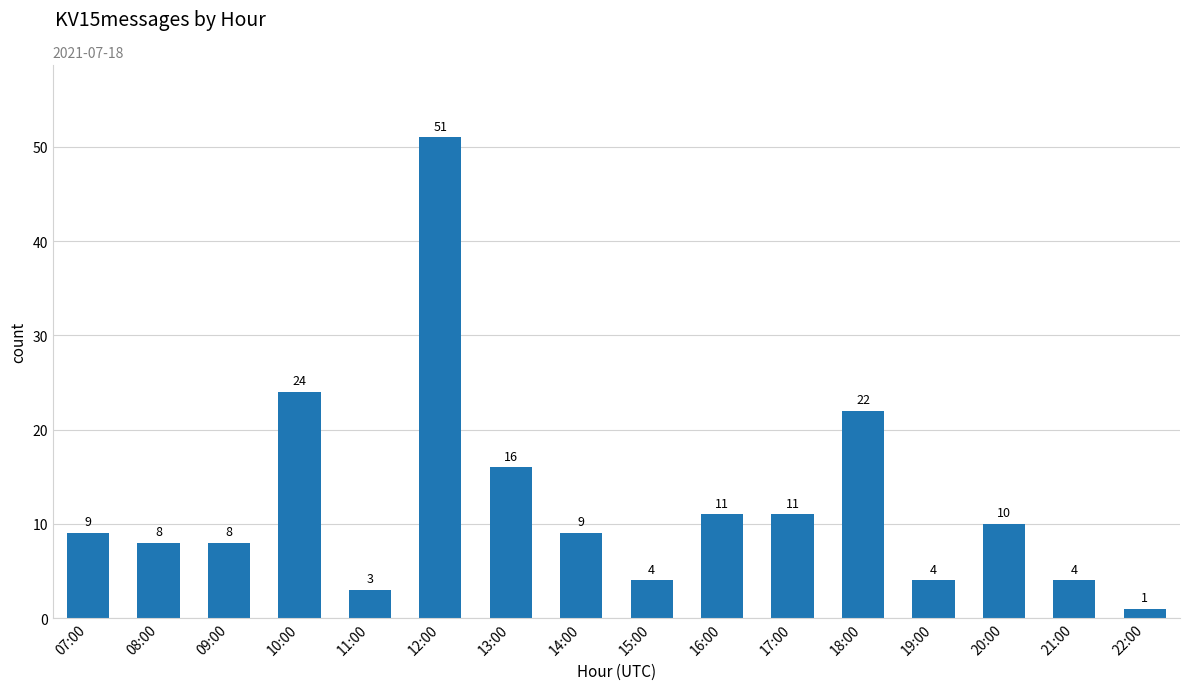

How many data points are less than 9?

7